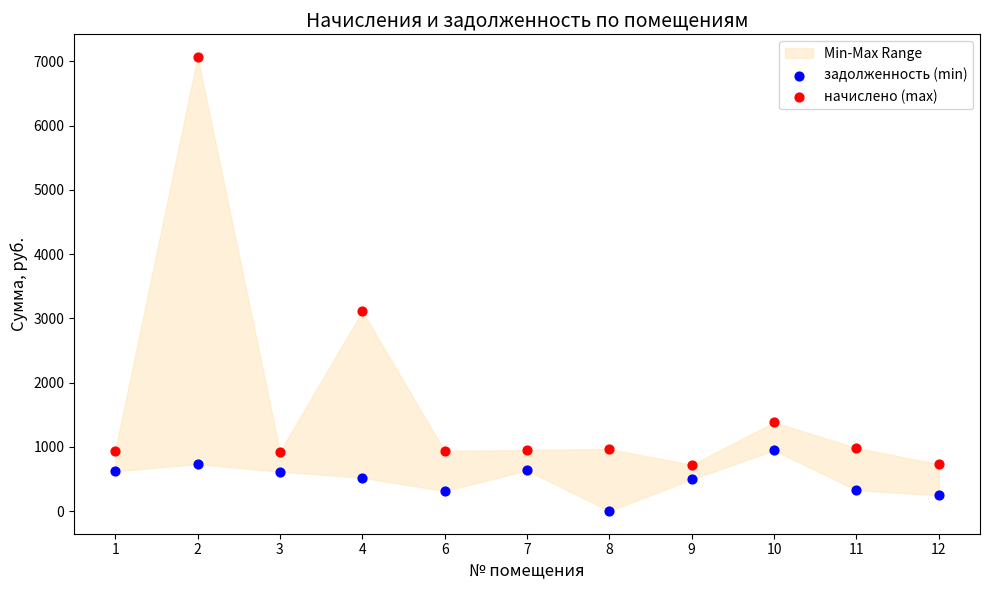

Across all data points, what is the range of Y values (max minus min)?

7068.1